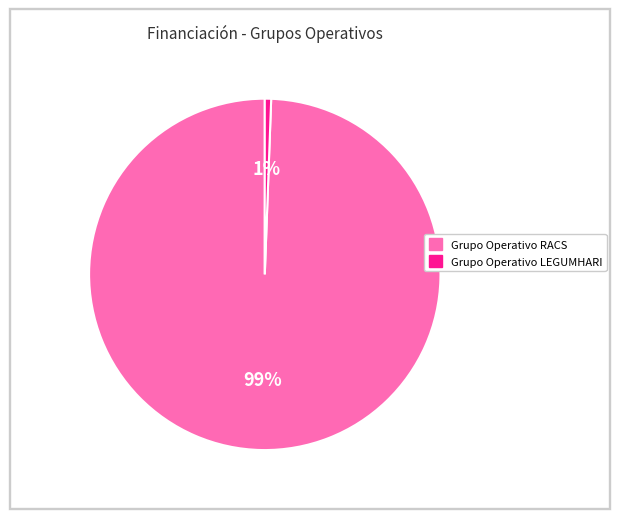

To the nearest percent, what is the average slice percentage?

50%